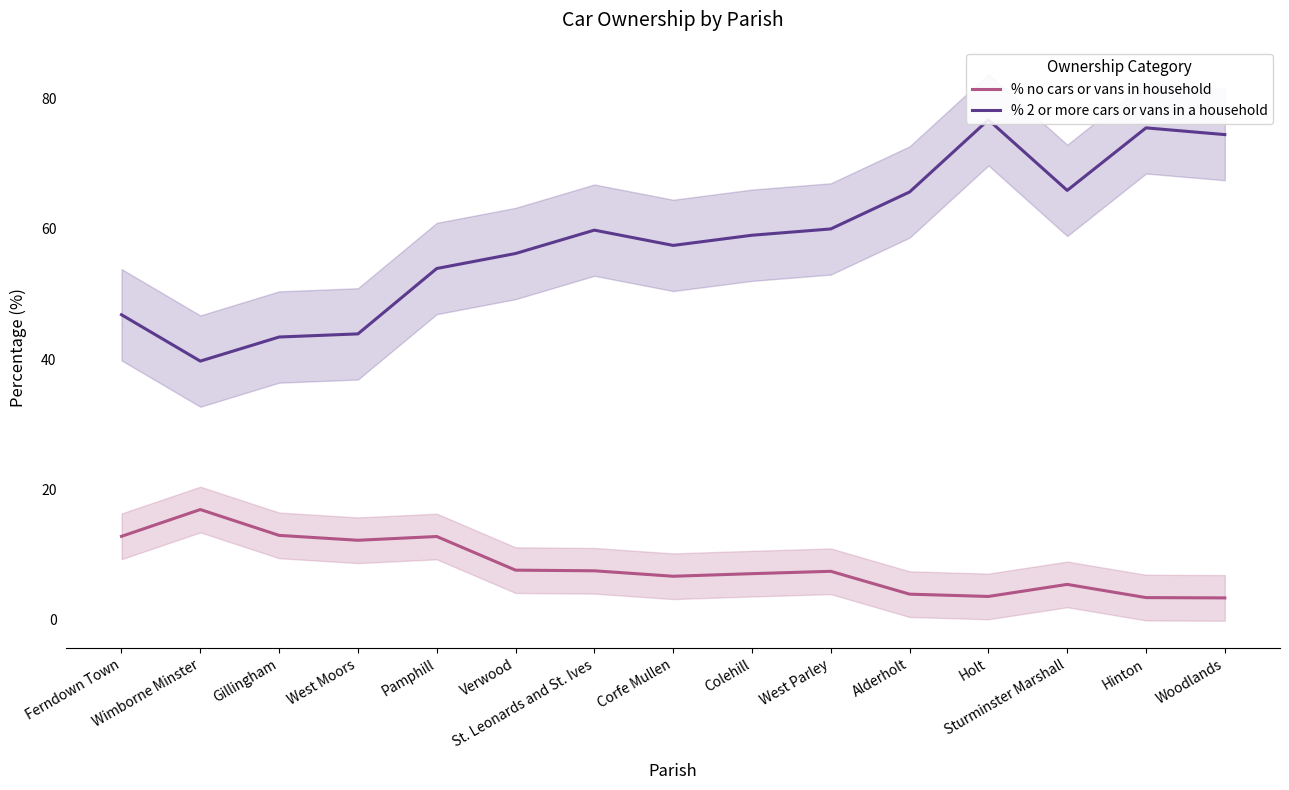

At which category is the sum across all series the highest?

Holt